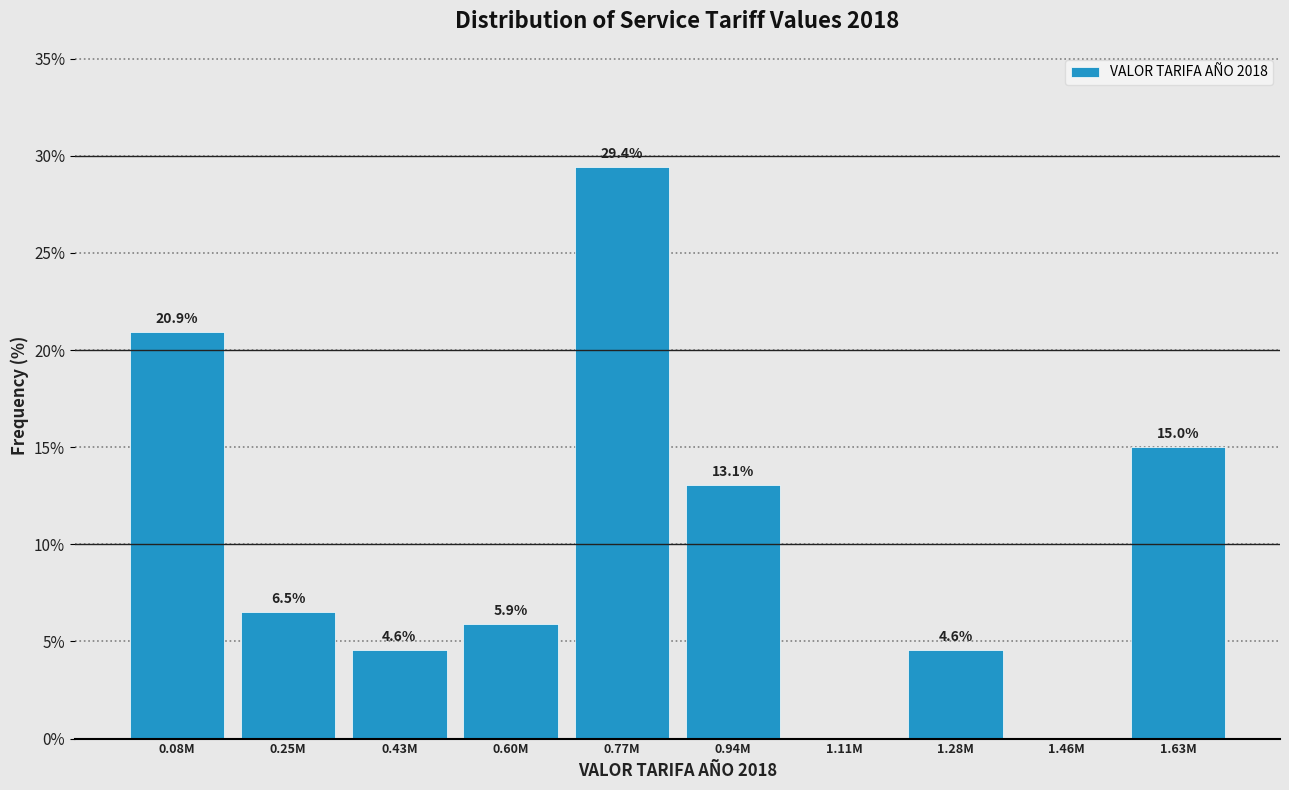

Reading right to left, transcribe all the data shown in this chart.

1.63M=15.0	1.46M=0.0	1.28M=4.6	1.11M=0.0	0.94M=13.1	0.77M=29.4	0.60M=5.9	0.43M=4.6	0.25M=6.5	0.08M=20.9